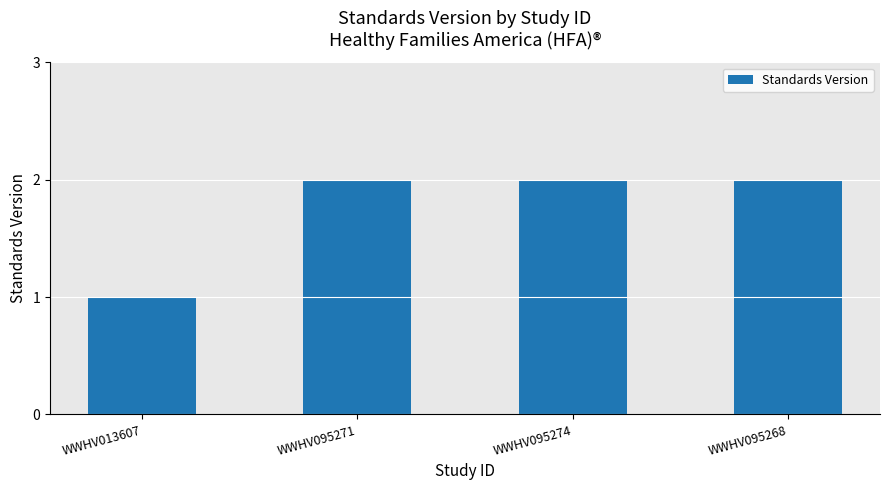

What is the smallest value displayed?

1